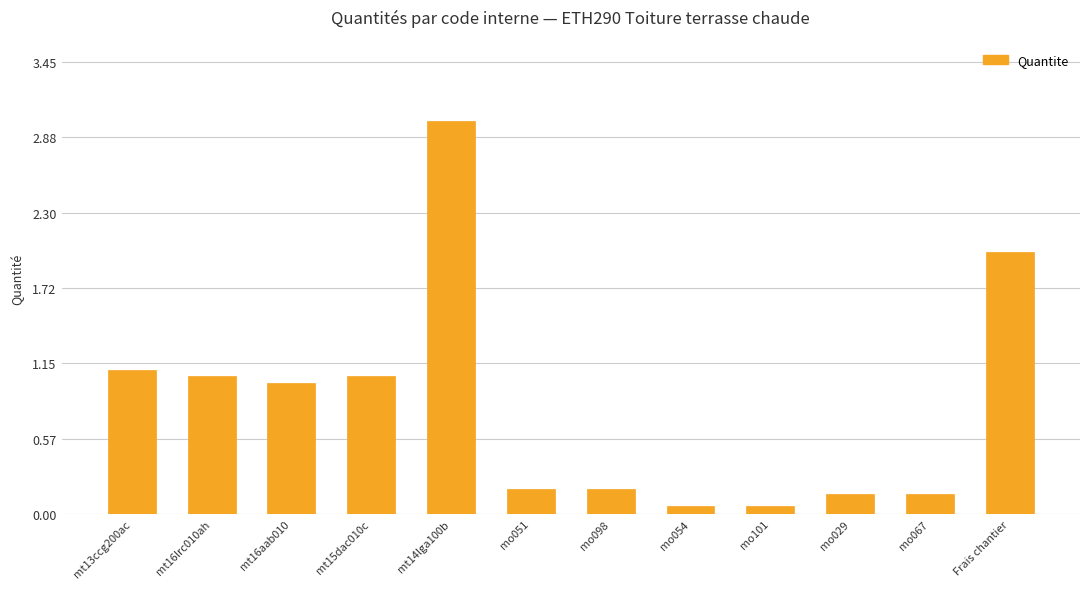

What is the average value?

0.8